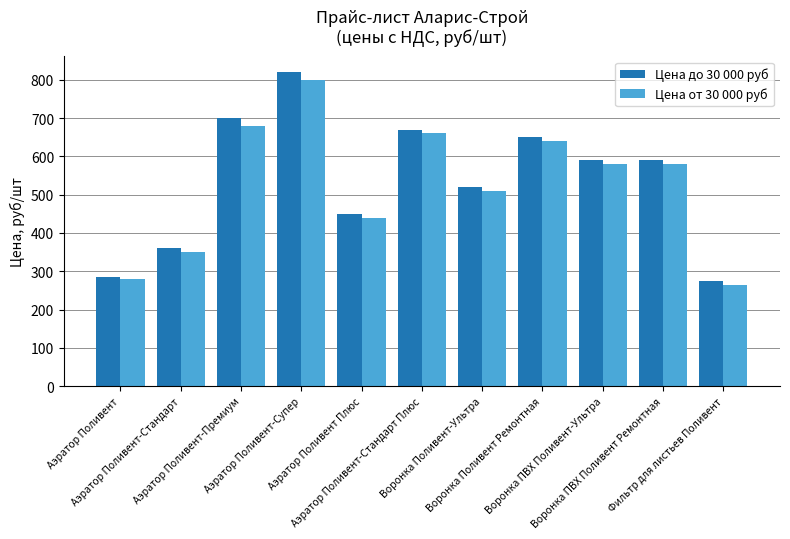

Which category has the lowest value in the Цена до 30 000 руб series?

Фильтр для листьев Поливент